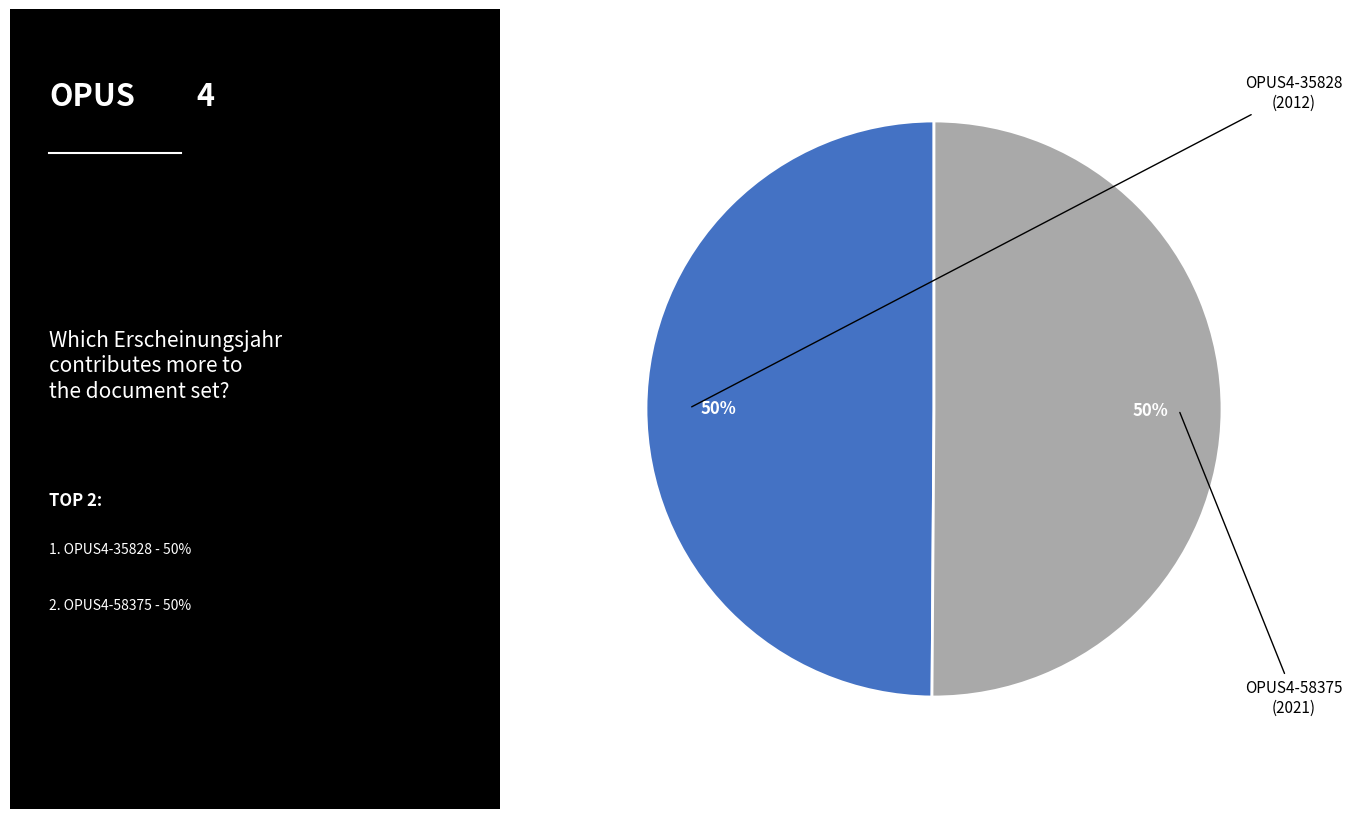

Count the number of slices in the pie.

2